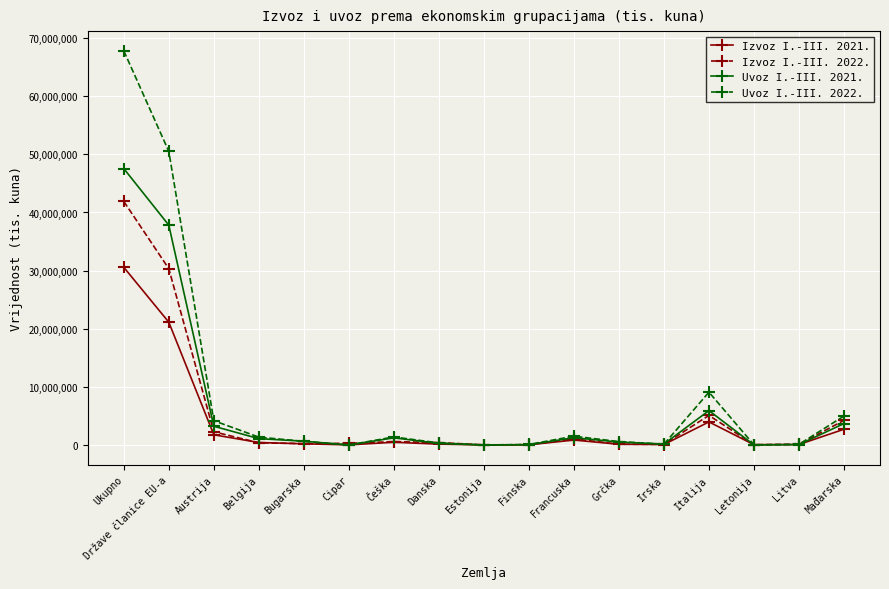

True or false: Izvoz I.-III. 2021. has a value of 2724307 at Mađarska.

True